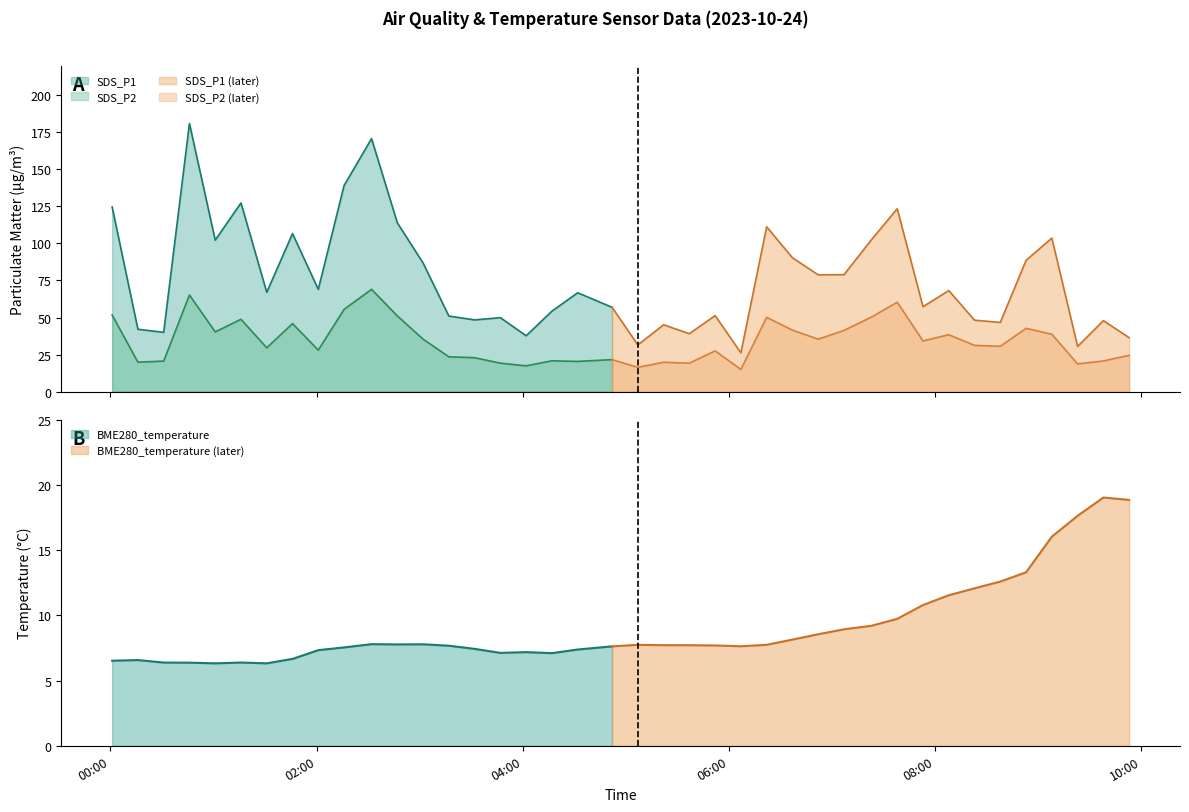

How many lines are shown in the chart?

3